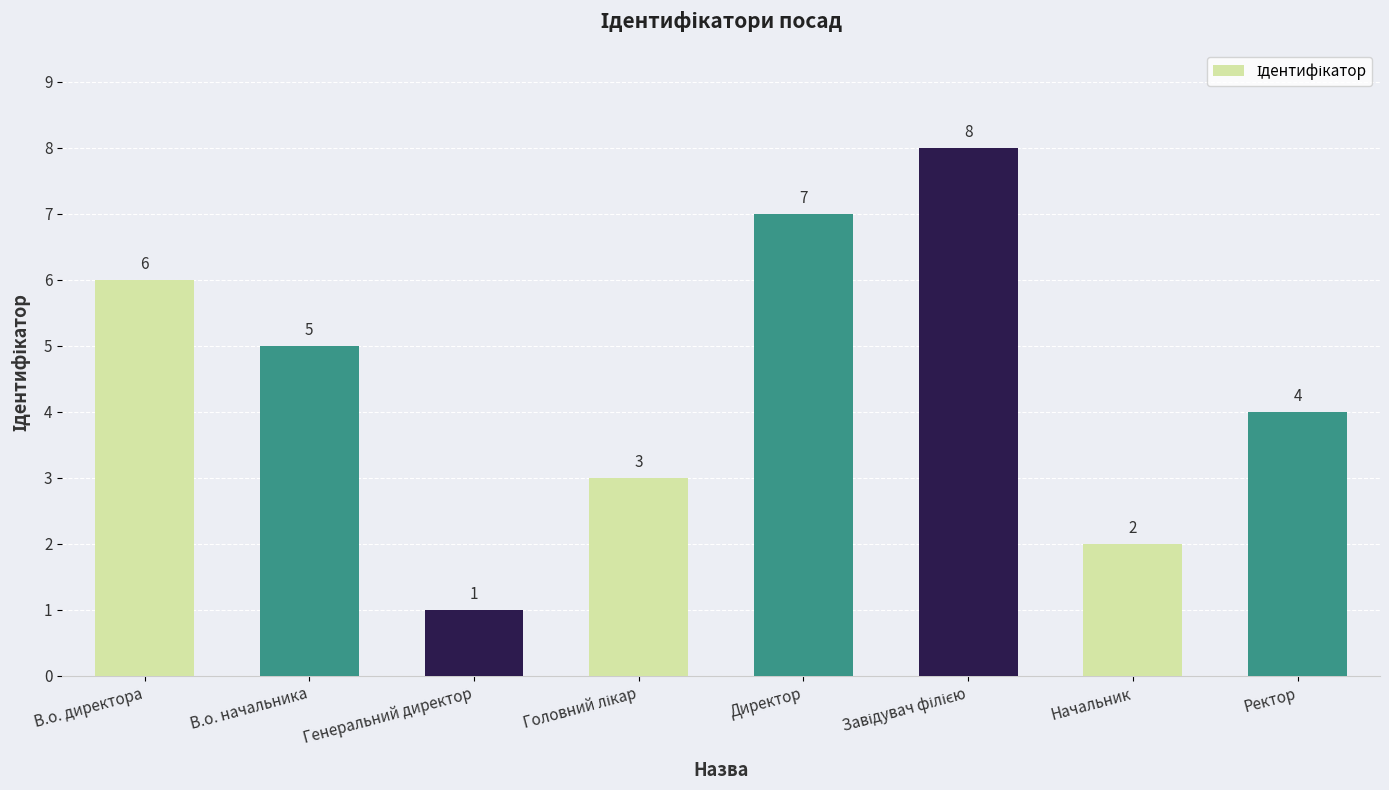

How many data points are less than 5?

4